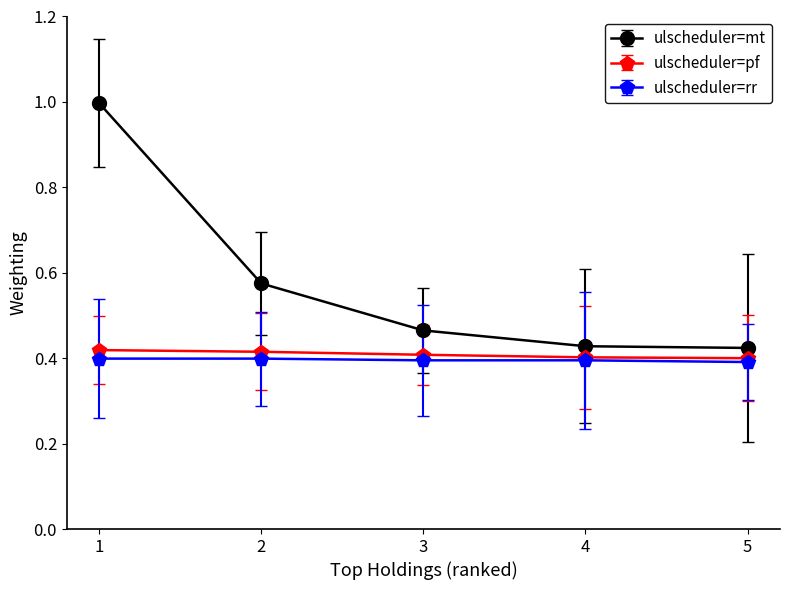

Which category has the highest value across all series?

1